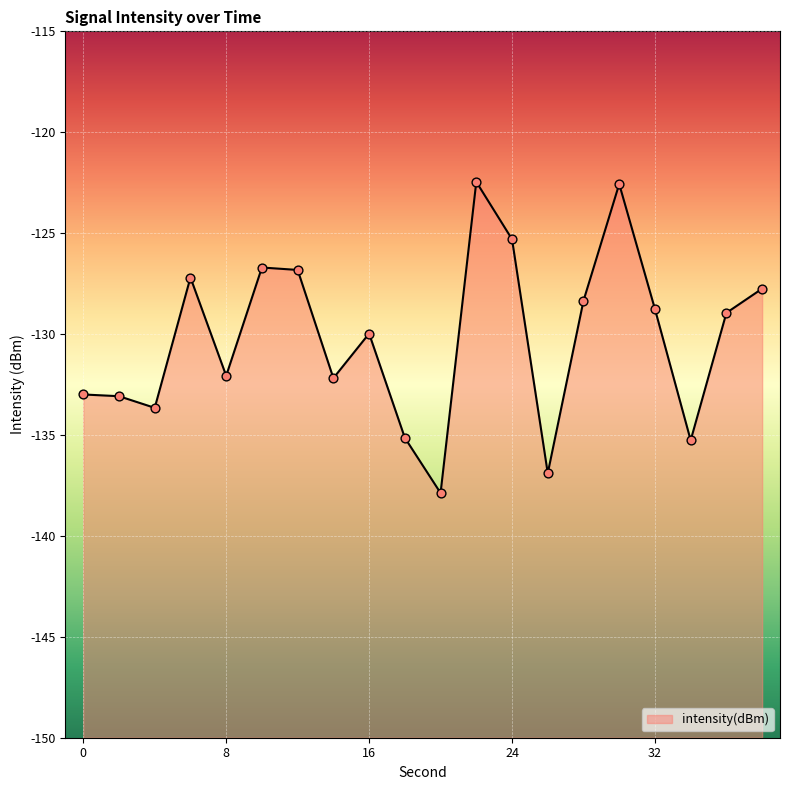

What is the change in value from 4 to 8?

+1.6